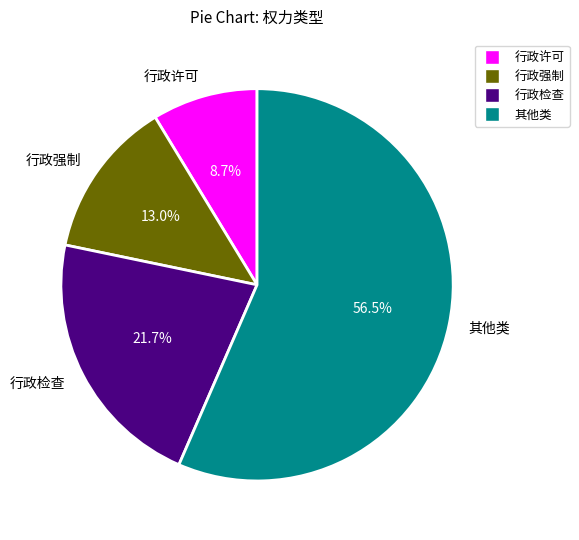

The 行政许可 slice represents 9% of the pie. True or false?

True